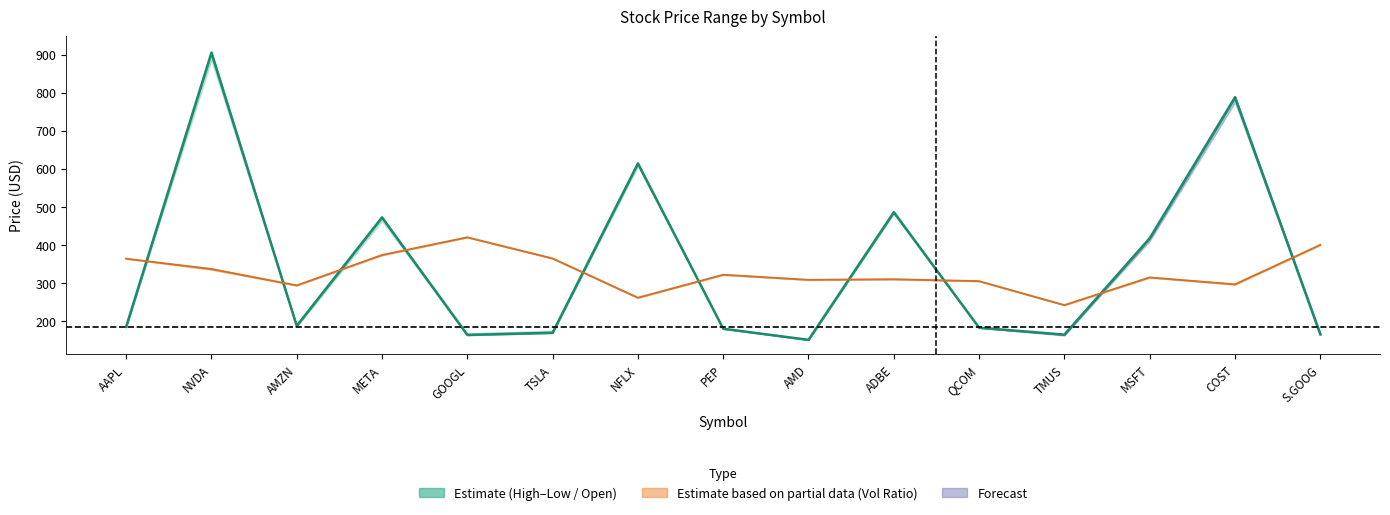

Where do Vol Ratio (scaled) and Open first cross each other?

AAPL and NVDA